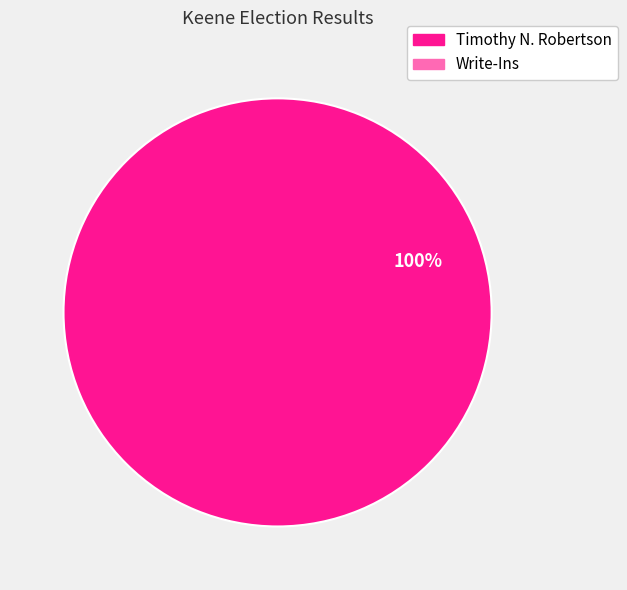

Which slice represents more than half of the pie?

Timothy N. Robertson